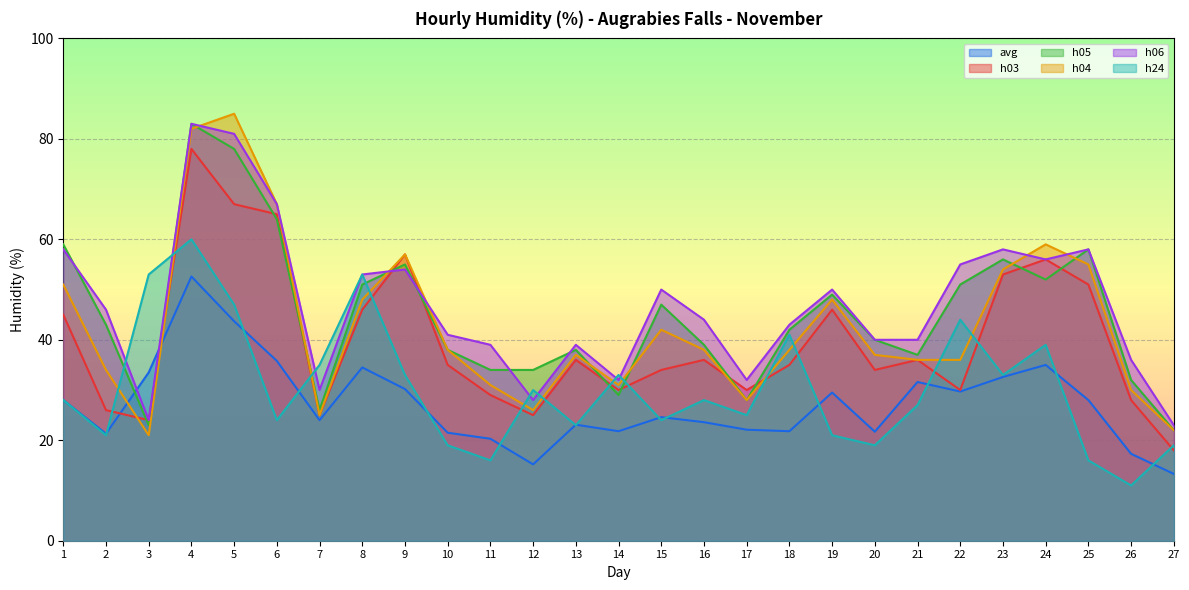

At which category is the sum across all series the highest?

4